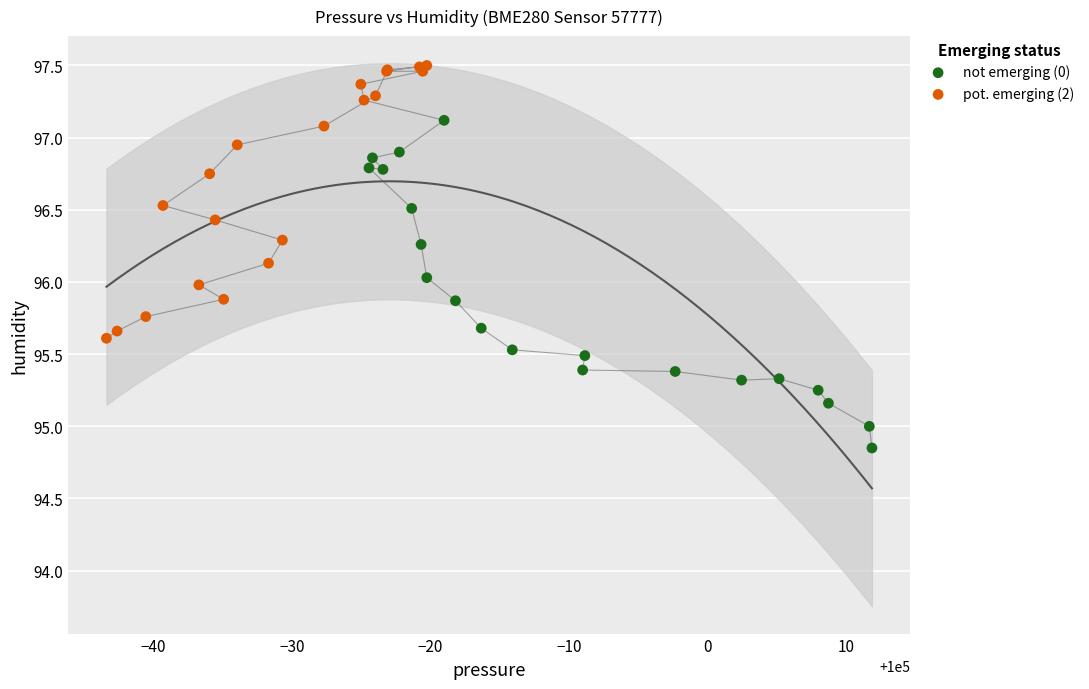

What are all the series names shown in the legend?

not emerging (0), pot. emerging (2)